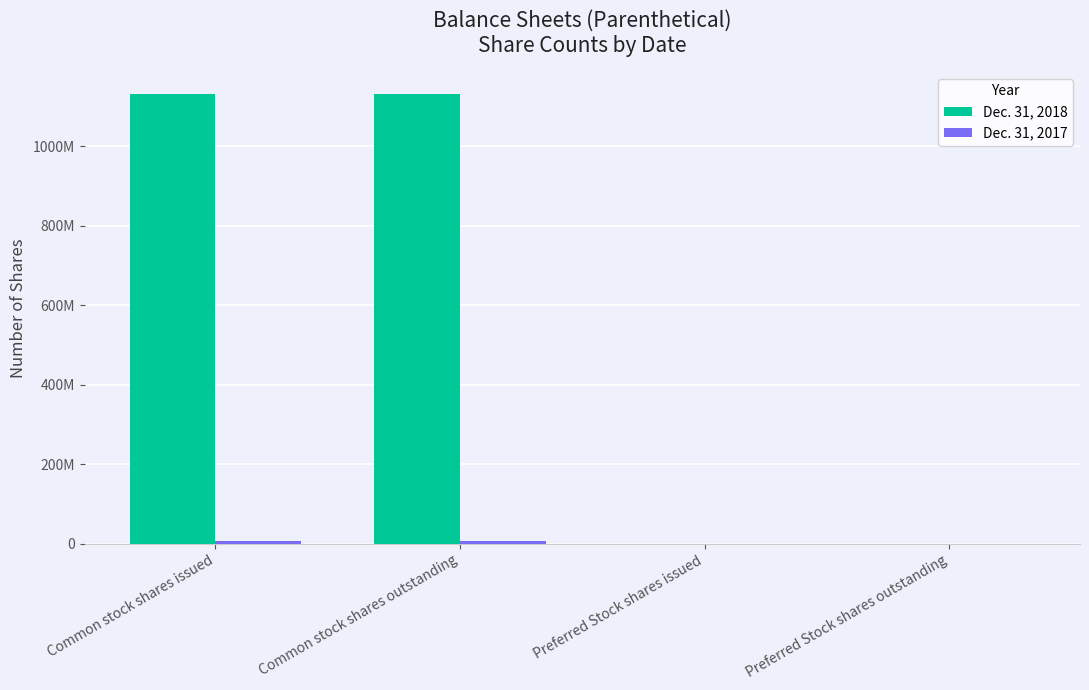

Is it true that Dec. 31, 2018 equals 1624690196 at Common stock shares issued?

False